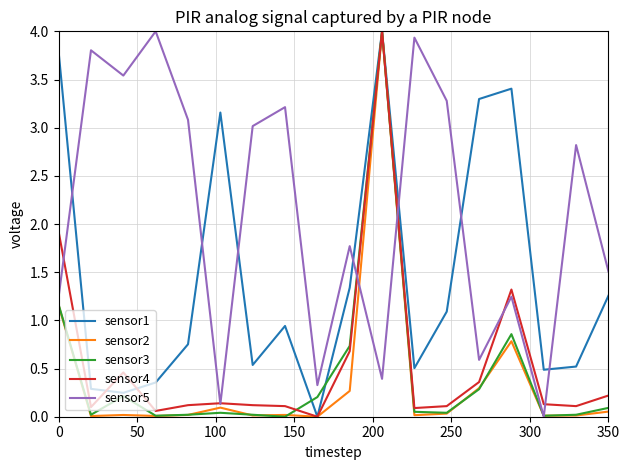

How many lines are shown in the chart?

5